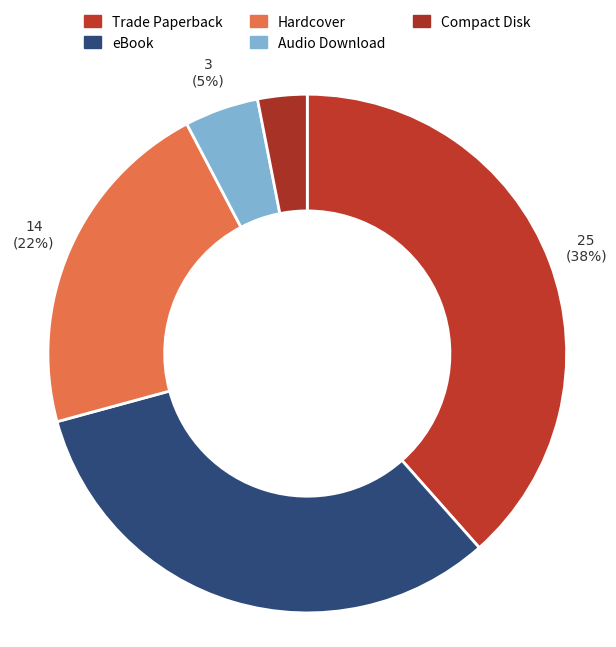

To the nearest percent, what portion does Hardcover represent?

22%